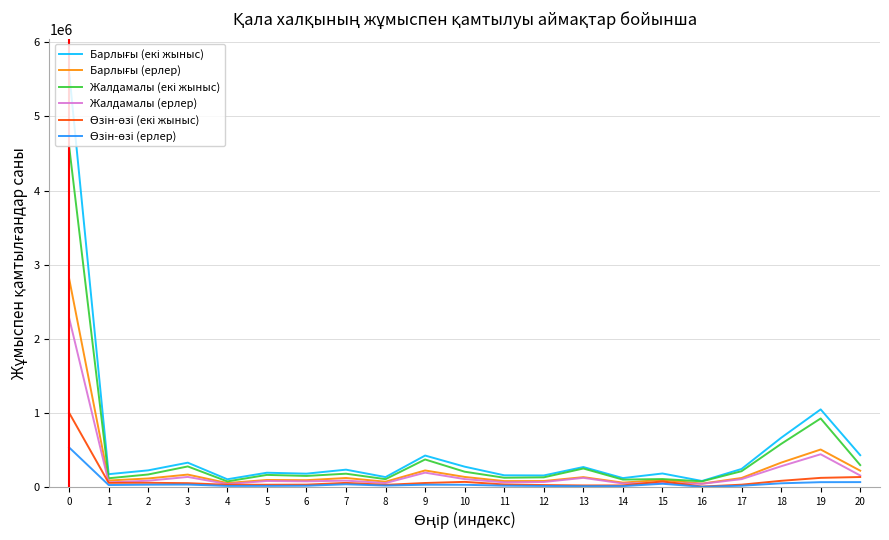

What is the total value across all series at 17?

726804